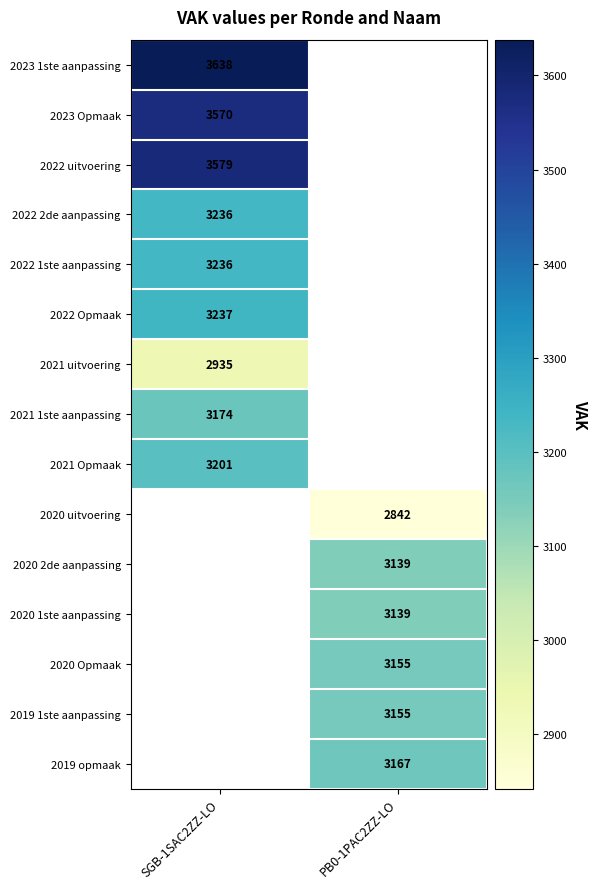

The value of 2020 2de aanpassing at PB0-1PAC2ZZ-LO is 3139. True or false?

True